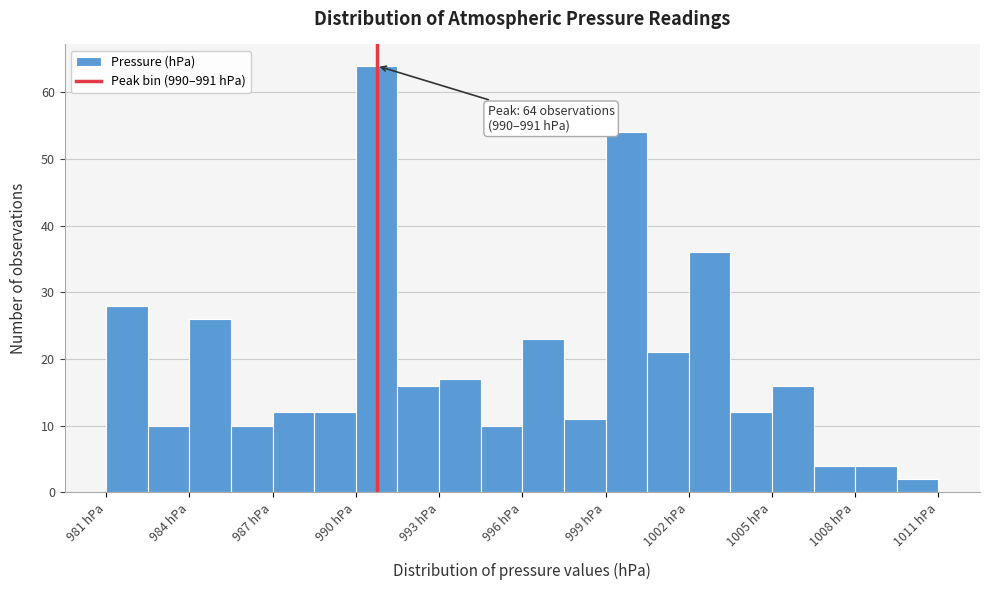

Around what value on the x-axis is the tallest bar? Give the approximate position of its centre, as read against the axis.

991.0